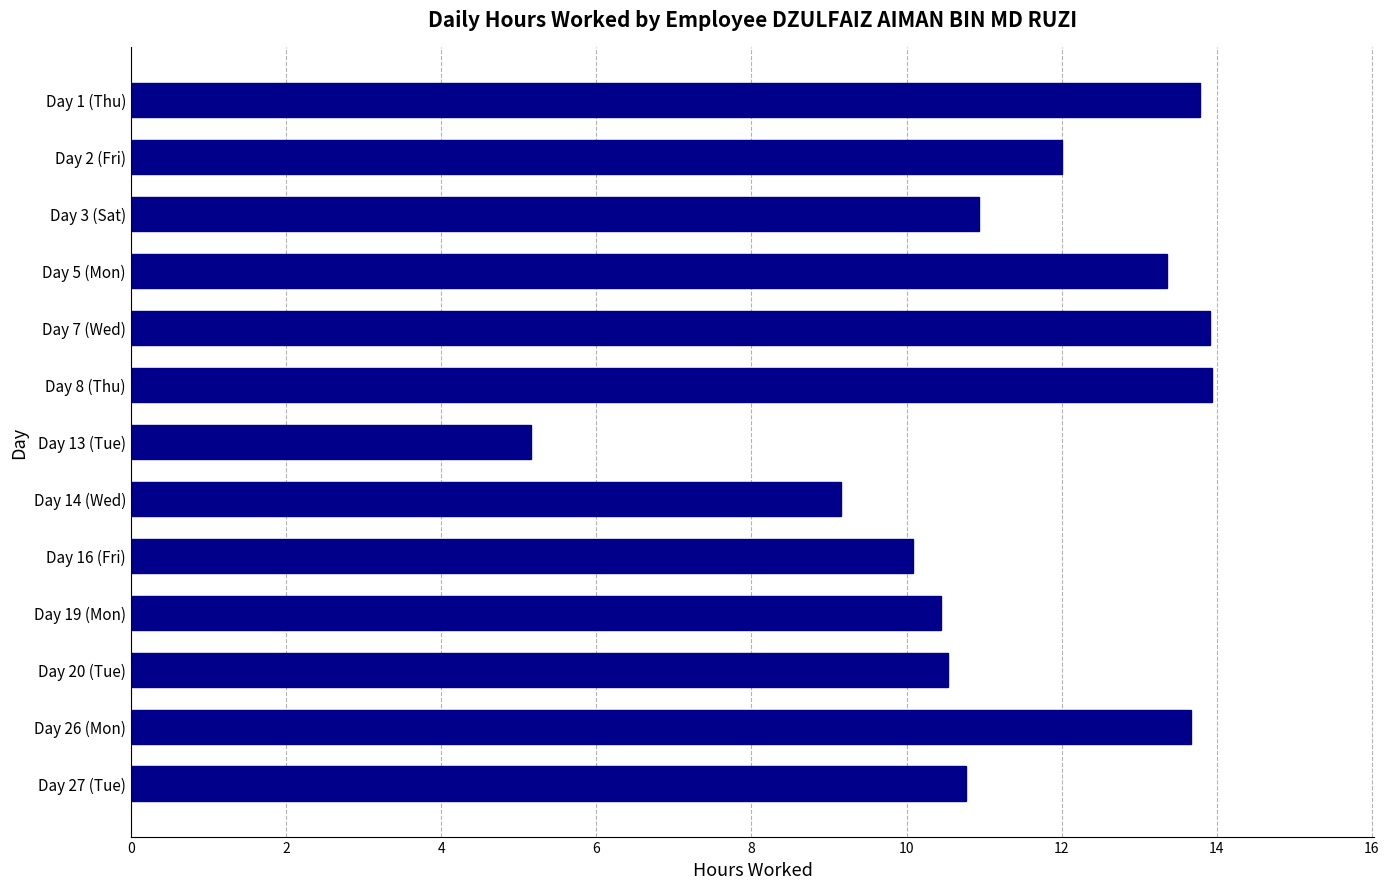

How many data points are less than 10?

2